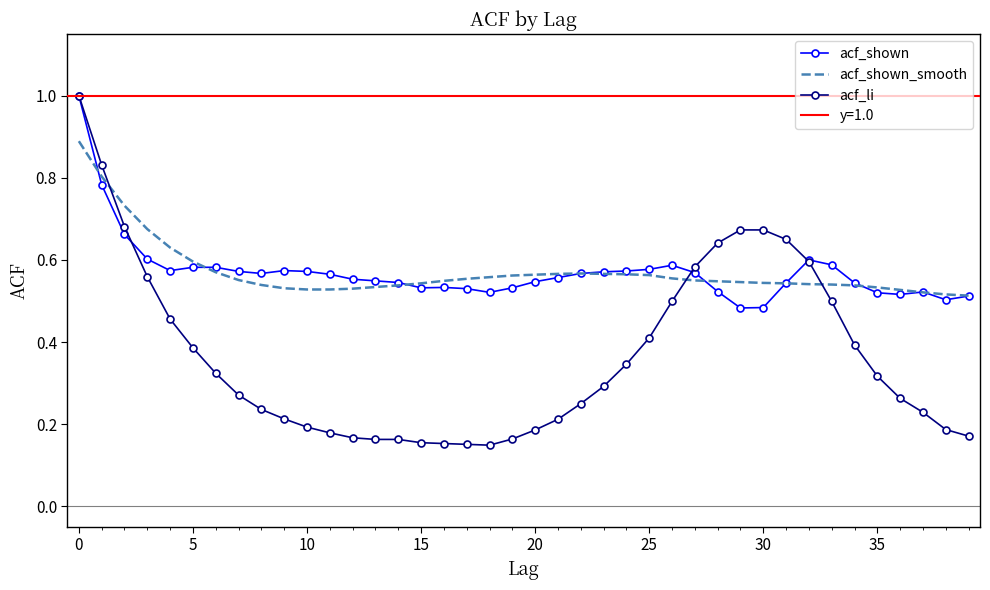

What is the label of the 20th point from the left?

19